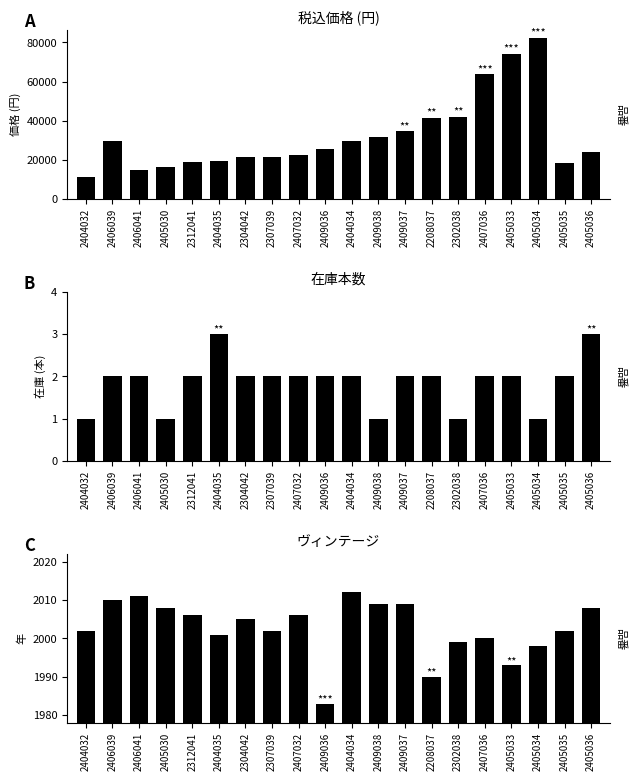

What is the value of the 税込価格 bar at the 16th from the left?

63690